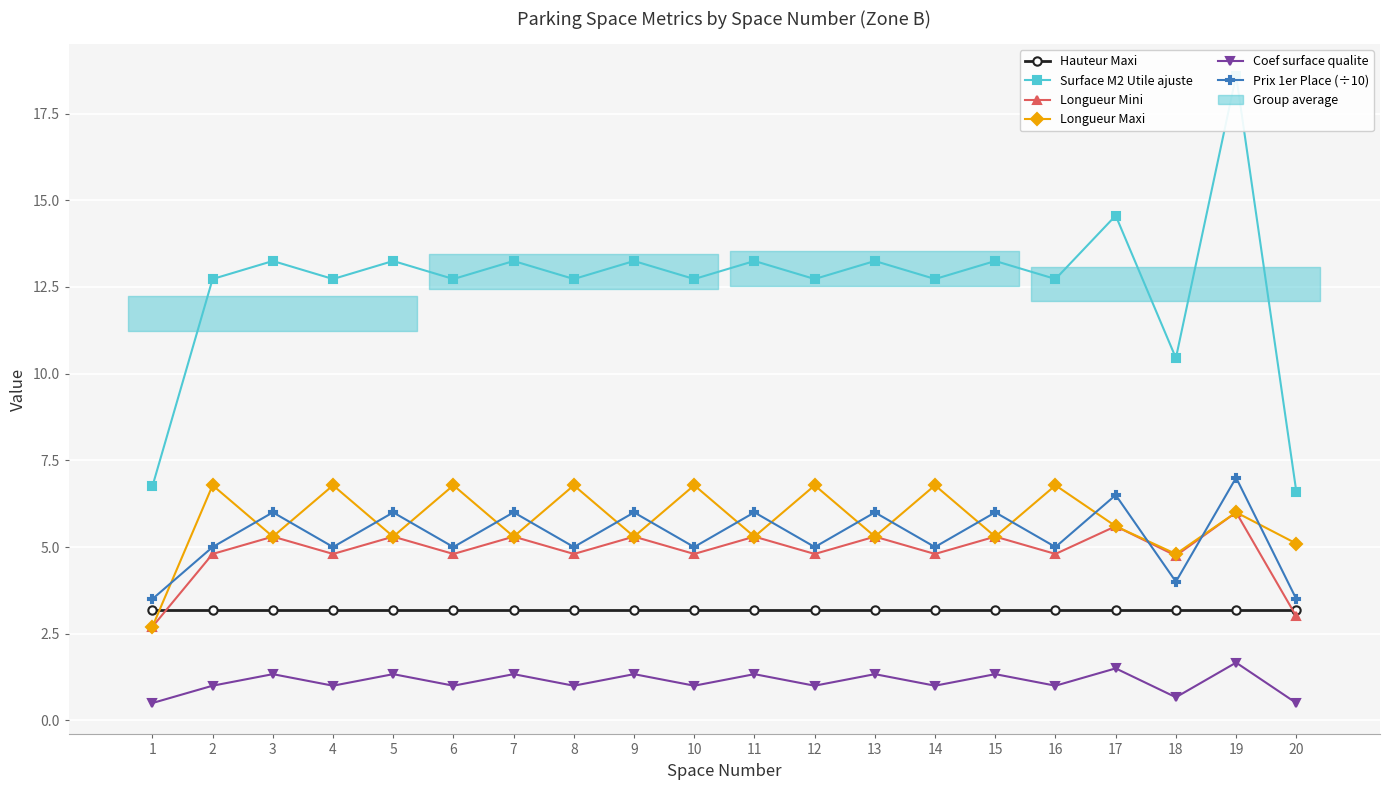

What is the sum of the Coef surface qualite values at 5 and 6?

2.3